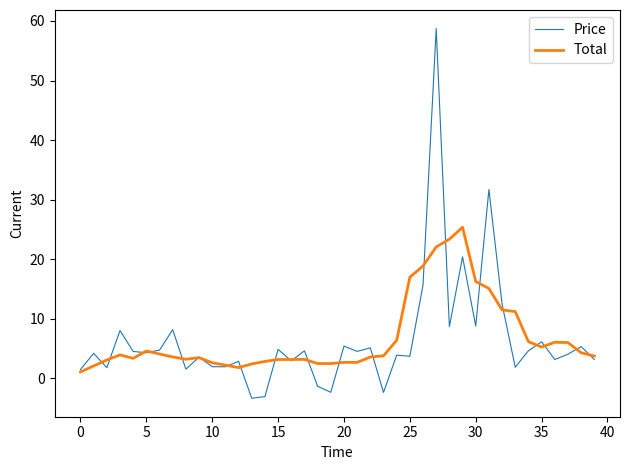

List the series in order of their peak value, highest first.

Price, Total